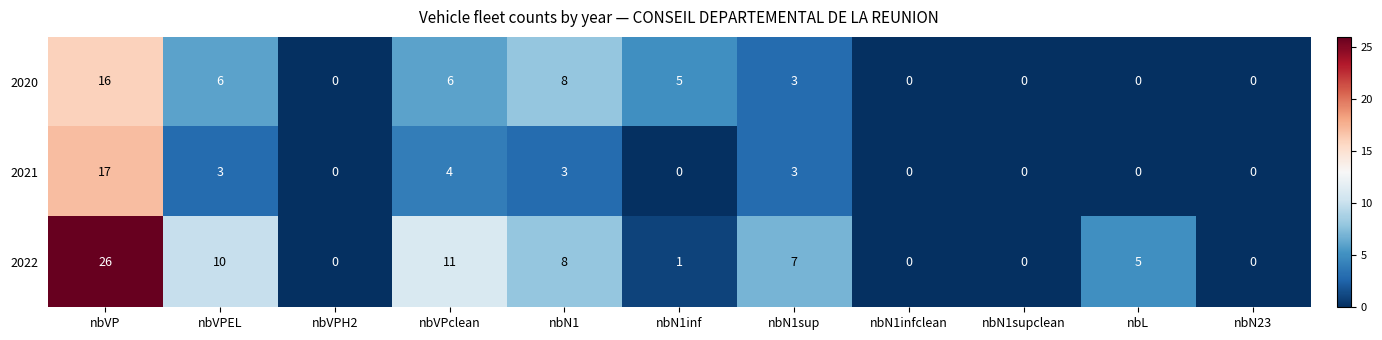

Which label corresponds to the largest value in the chart?

nbVP